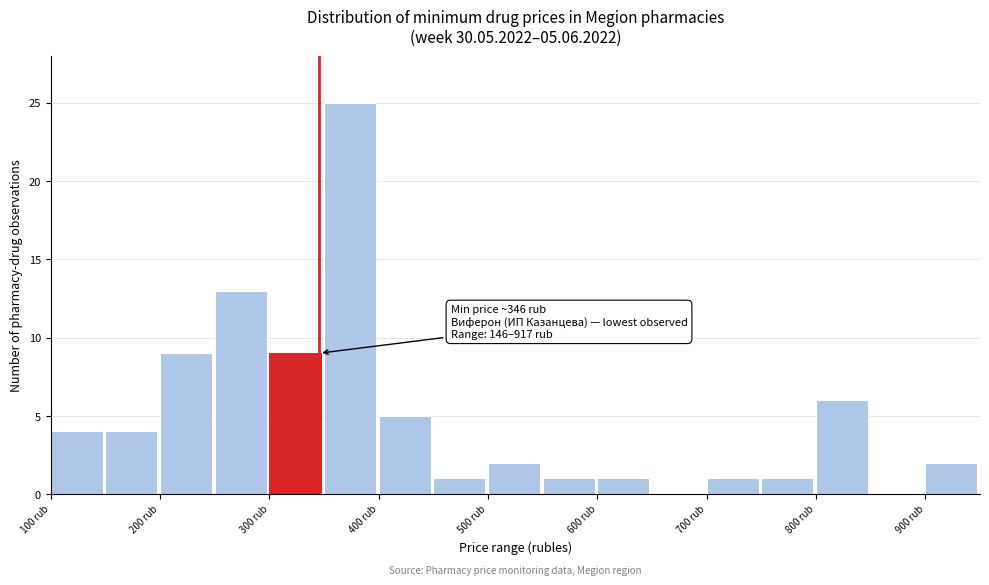

Which range on the x-axis has the tallest bar?

350 to 400